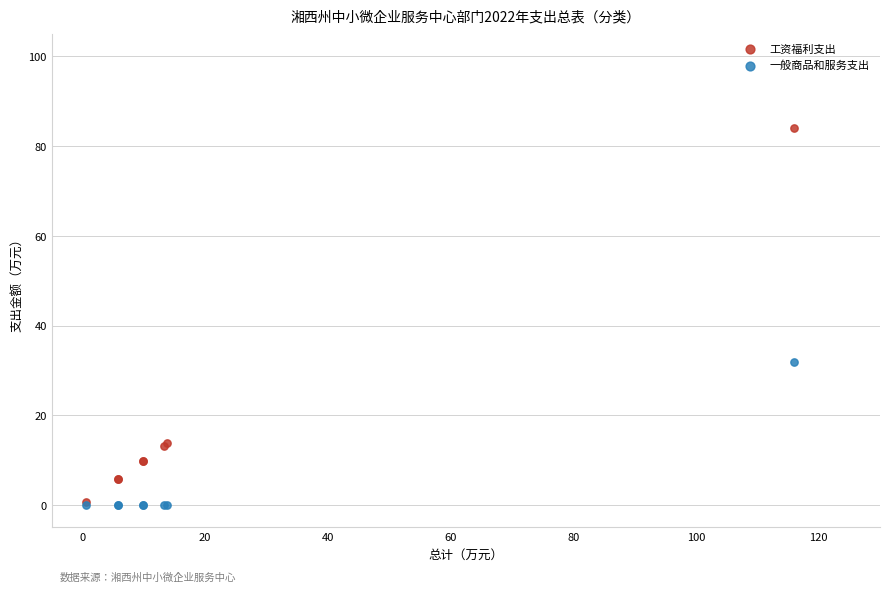

Across all series, what Y value is closest to 42?

31.9